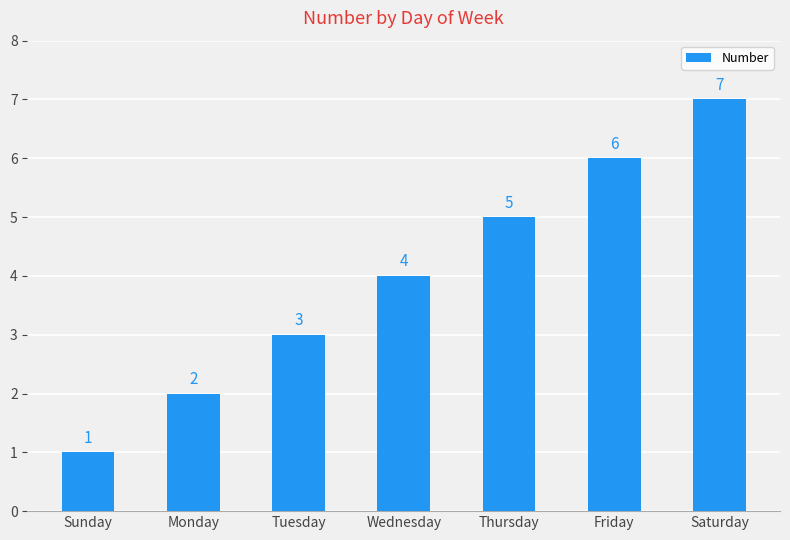

Reading right to left, what are all the values shown in this chart?

7	6	5	4	3	2	1